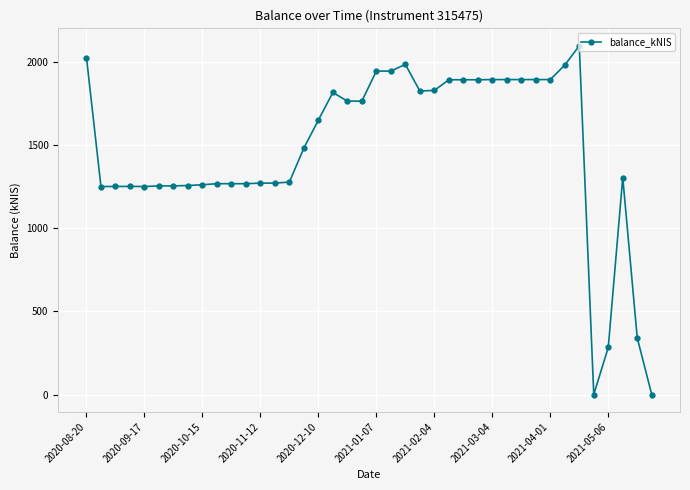

True or false: the data has more than 1 interior local peaks.

True